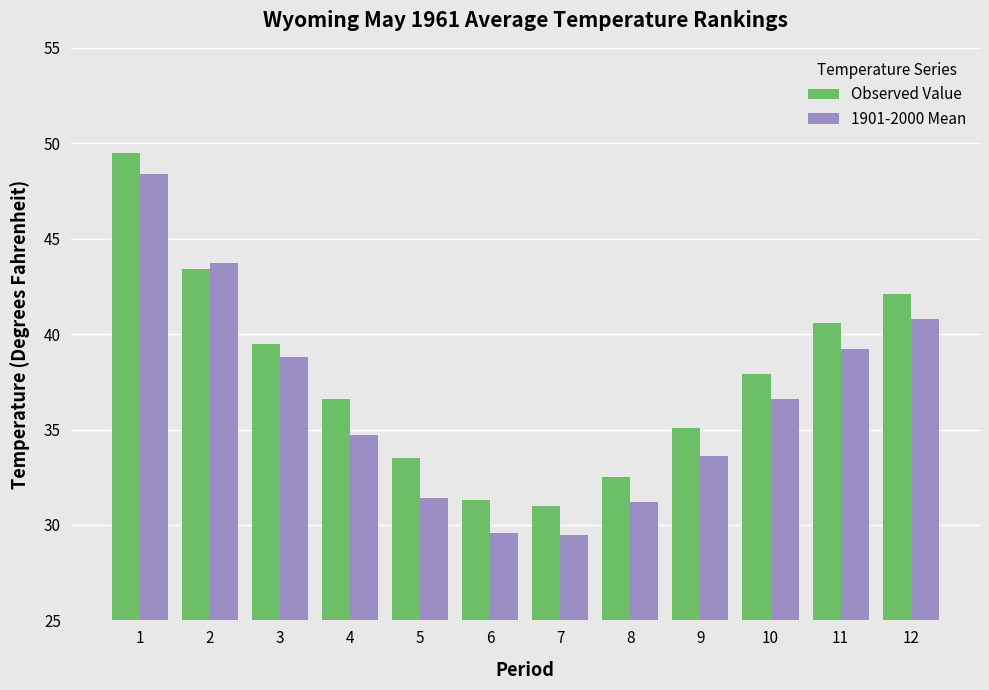

What is the maximum value shown in the chart?

49.5